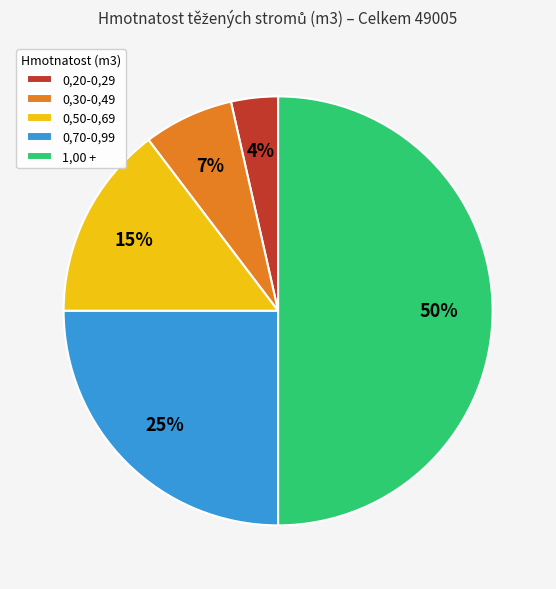

Count the number of slices in the pie.

5